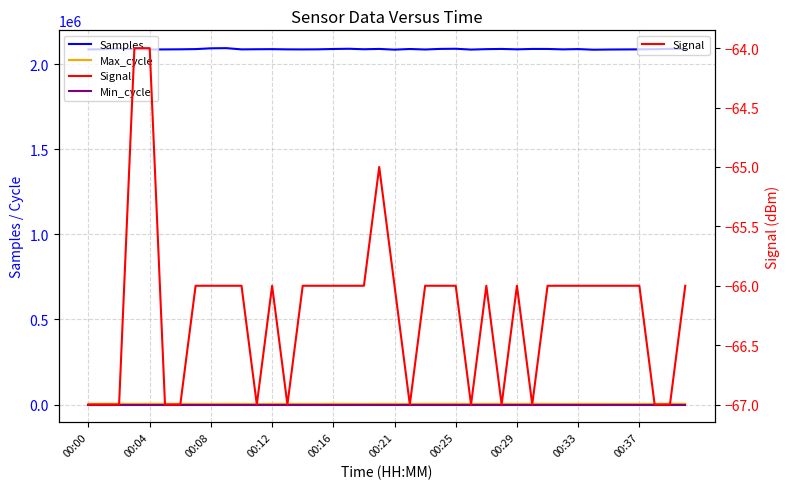

How many values in the Signal series exceed -66?

3